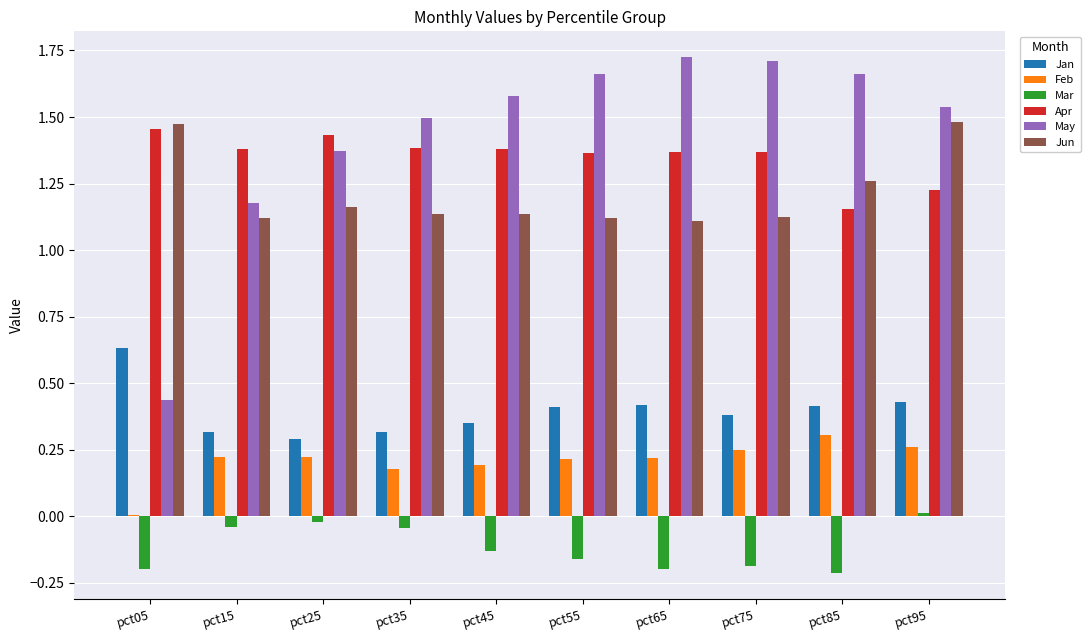

How many Jun values are between 1 and 2?

10